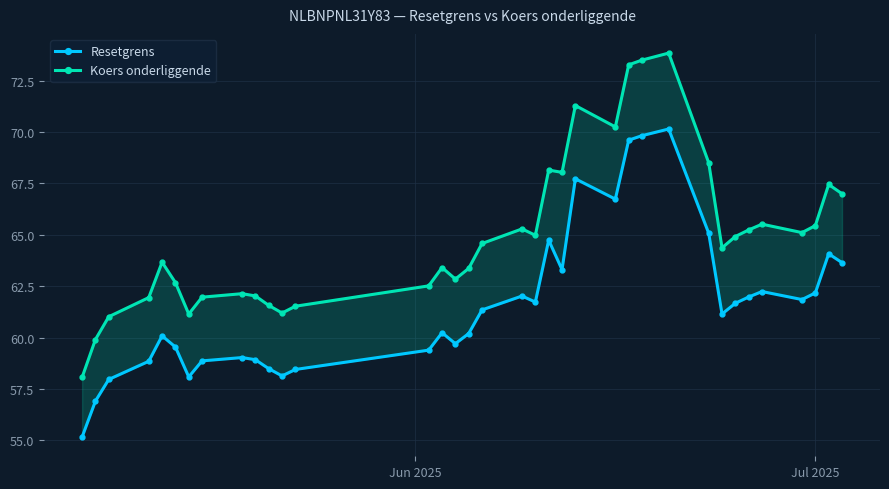

Reading left to right, extract all data points from this chart.

Resetgrens: 55.2	56.9	58.0	58.9	60.1	59.5	58.1	58.9	59.0	58.9	58.5	58.1	58.5	59.4	60.2	59.7	60.2	61.4	62.0	61.7	64.7	63.3	67.7	66.7	69.6	69.8	70.1	65.1	61.2	61.7	62.0	62.2	61.9	62.2	64.1	63.6
Koers onderliggende: 58.1	59.9	61.0	62.0	63.7	62.7	61.1	62.0	62.1	62.0	61.6	61.2	61.5	62.5	63.4	62.9	63.4	64.6	65.3	65.0	68.2	68.0	71.3	70.2	73.3	73.5	73.8	68.5	64.4	64.9	65.2	65.5	65.1	65.5	67.5	67.0